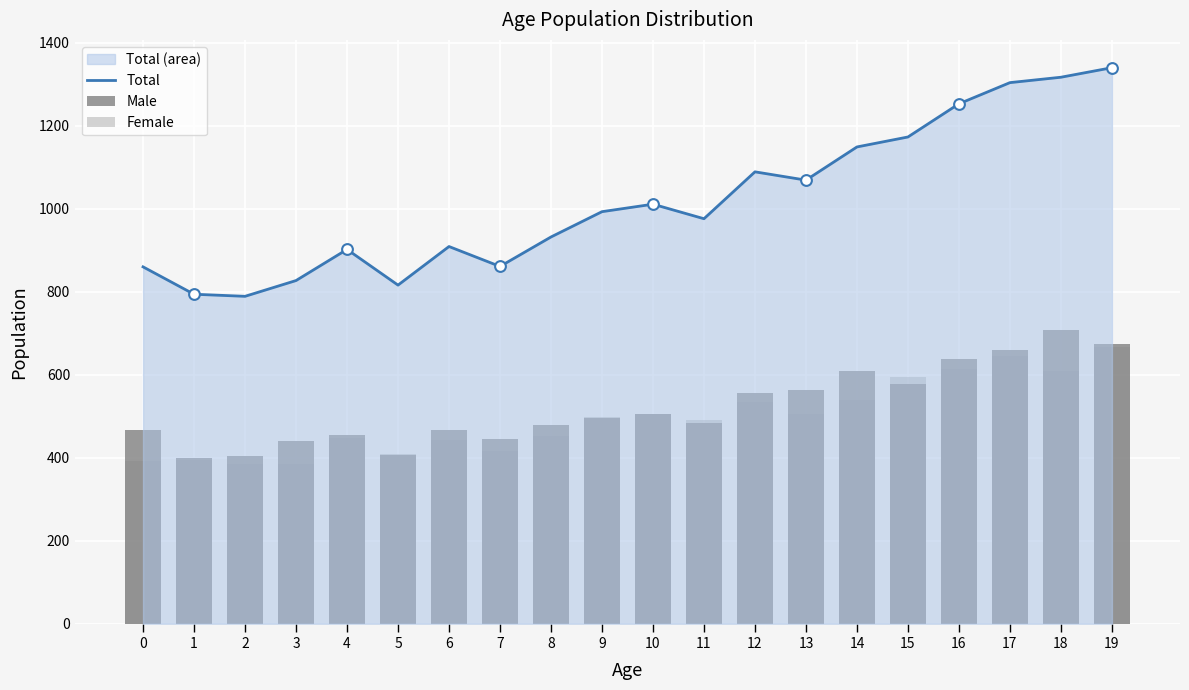

What are all the series names shown in the legend?

Total, Male, Female